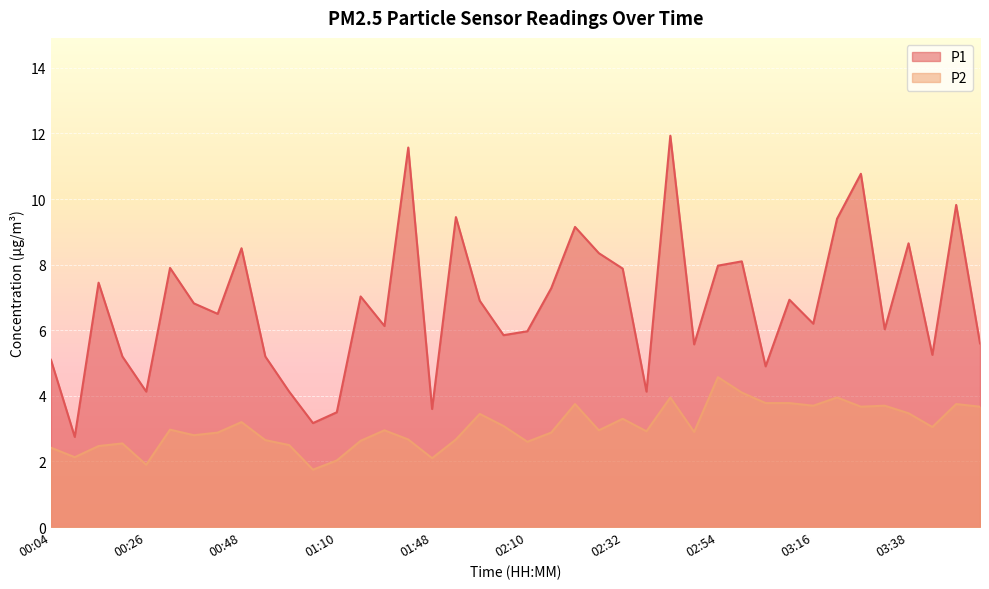

What is the label of the 6th point from the left?

00:32